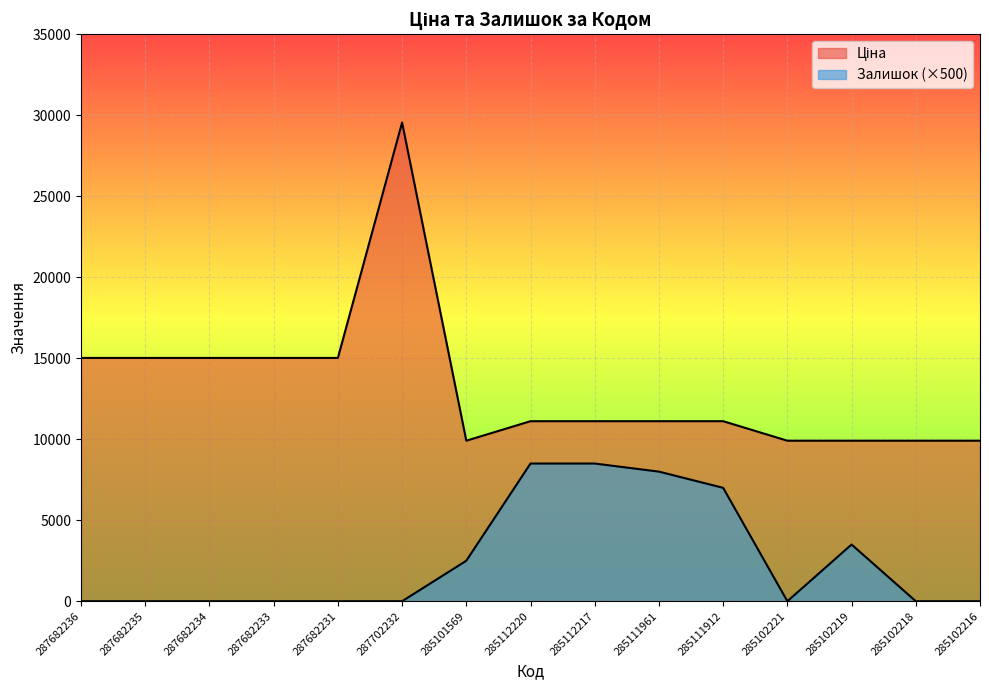

How many categories are shown in the chart?

15